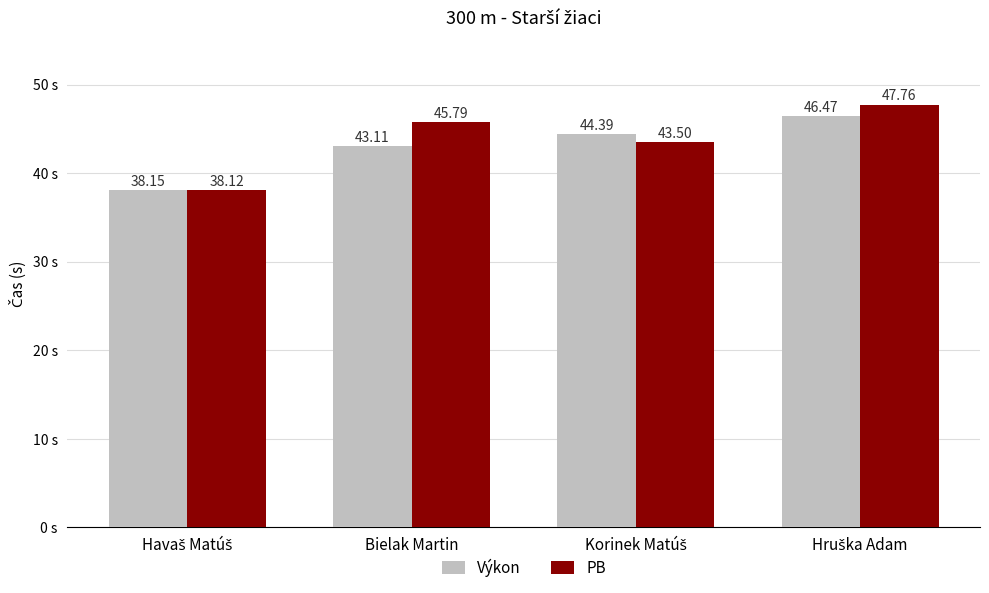

What are all the series names shown in the legend?

Výkon, PB